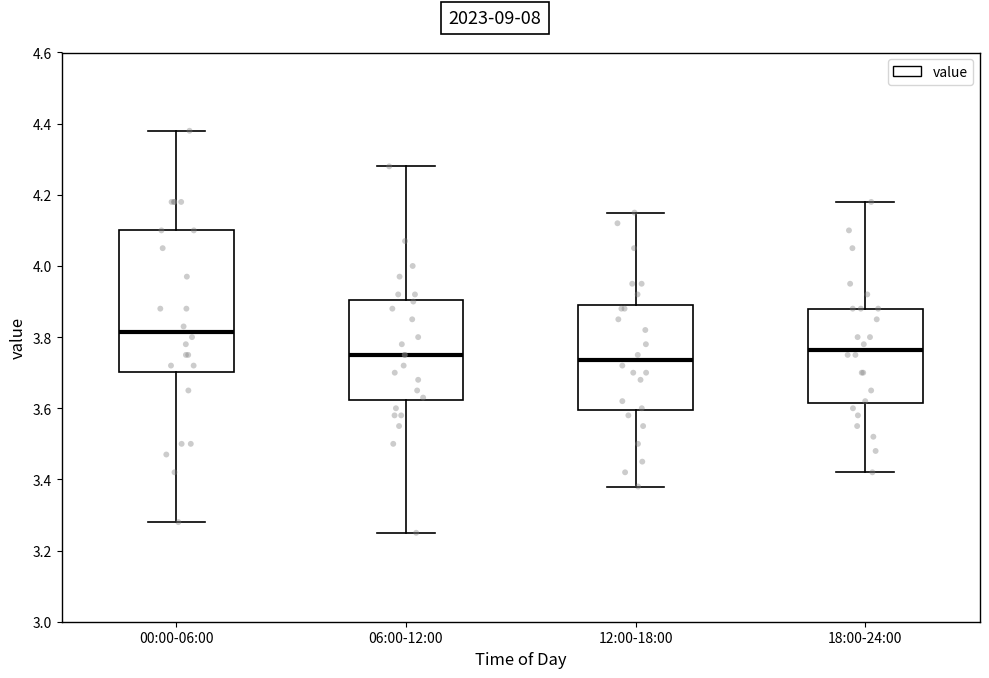

Reading left to right, read every box against the y-axis: the position of its median line, the range the box covers, and the ends of its whiskers. The values are not printed on the chart, so give them approximately, as read against the axis.

00:00-06:00: median 3.82, box 3.70 to 4.10, whiskers 3.28 to 4.38
06:00-12:00: median 3.76, box 3.62 to 3.90, whiskers 3.26 to 4.28
12:00-18:00: median 3.74, box 3.60 to 3.90, whiskers 3.38 to 4.16
18:00-24:00: median 3.76, box 3.62 to 3.88, whiskers 3.42 to 4.18